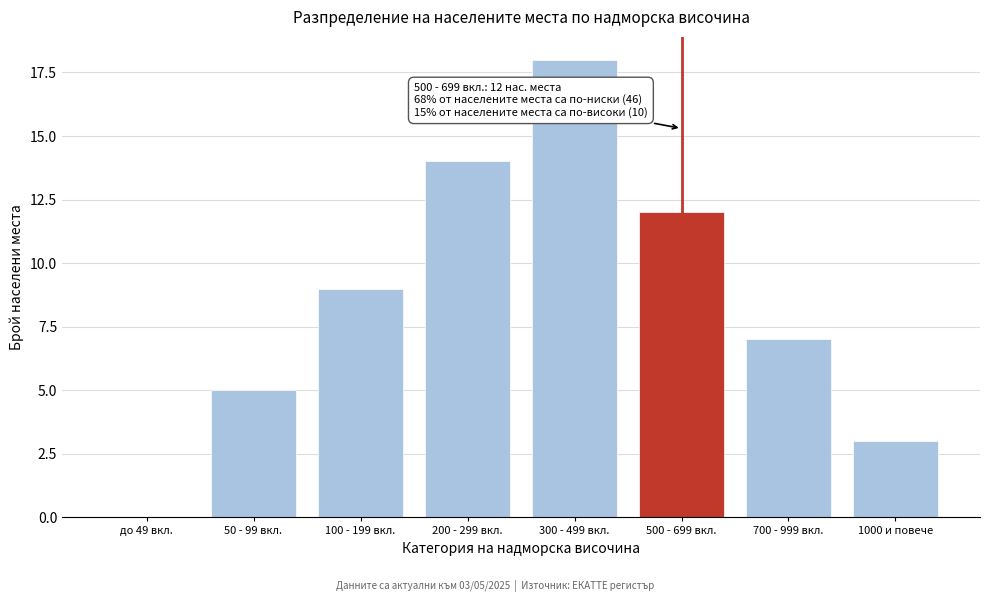

Reading left to right, transcribe all the data shown in this chart.

до 49 вкл.=0	50 - 99 вкл.=5	100 - 199 вкл.=9	200 - 299 вкл.=14	300 - 499 вкл.=18	500 - 699 вкл.=12	700 - 999 вкл.=7	1000 и повече=3